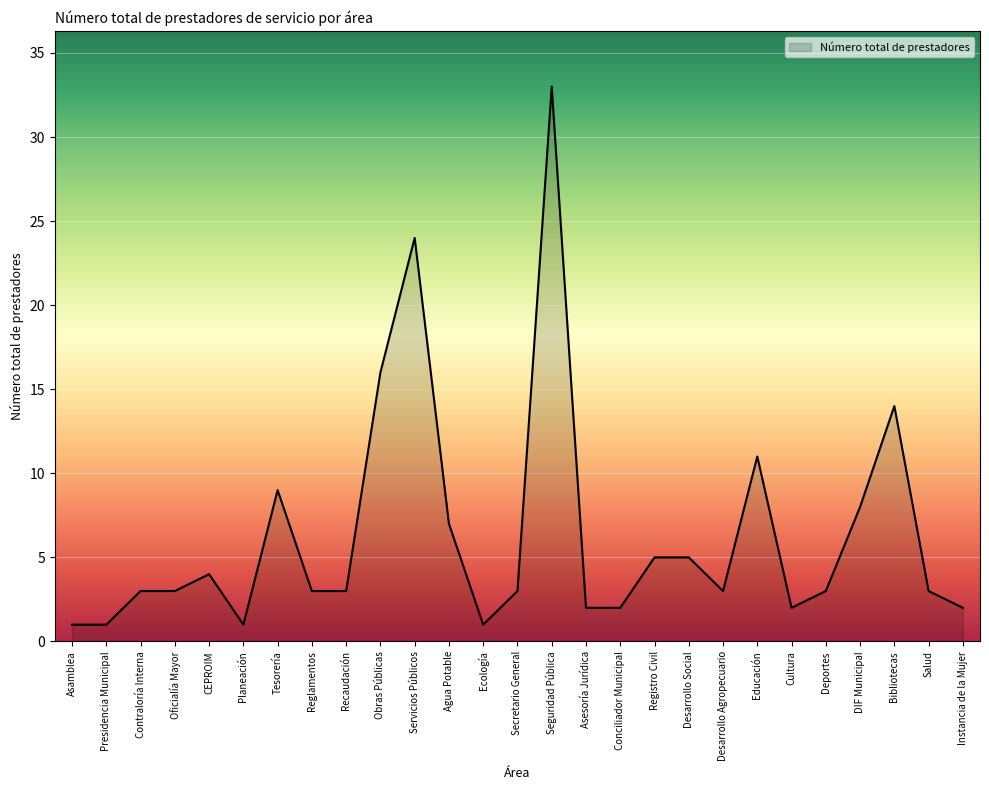

Where is the data nearest to the value 17?

Obras Públicas